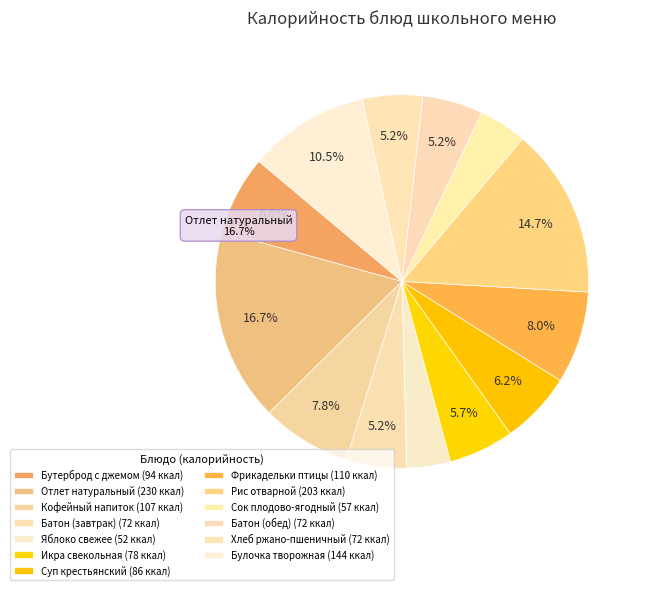

Which category has the smallest portion of the pie?

Яблоко свежее